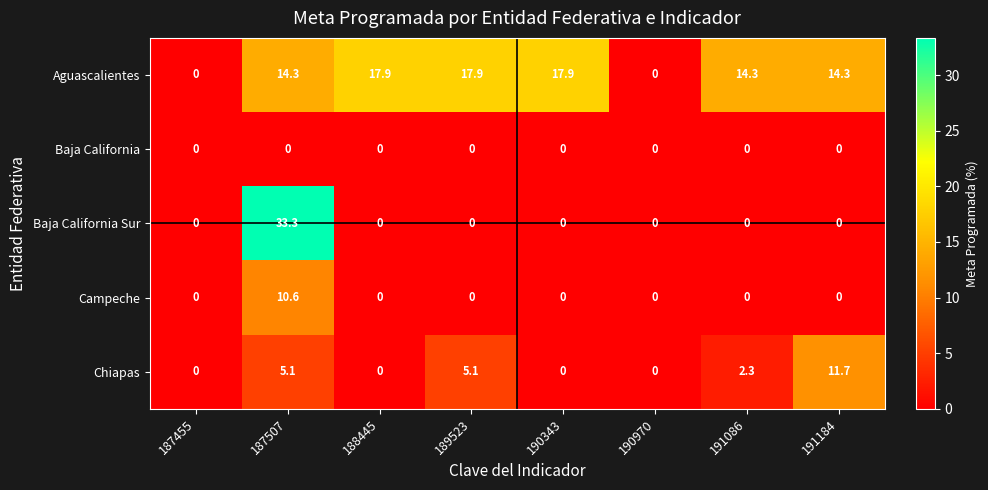

Which label corresponds to the largest value in the chart?

187507